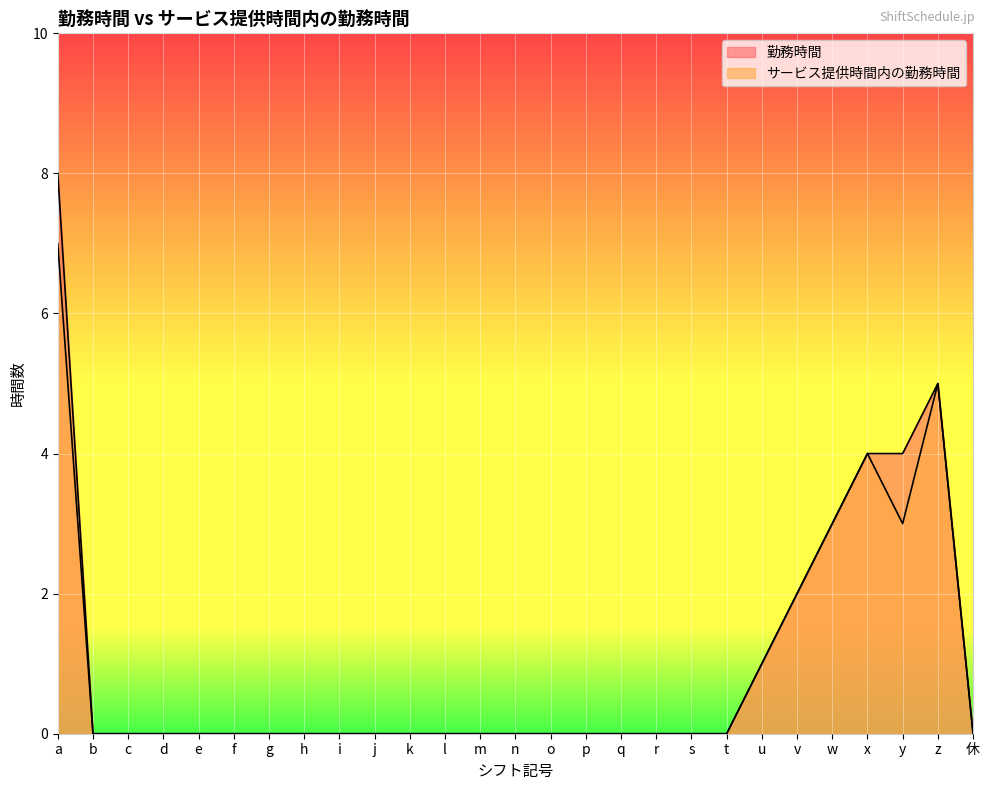

Which category has the highest value in the サービス提供時間内の勤務時間 series?

a